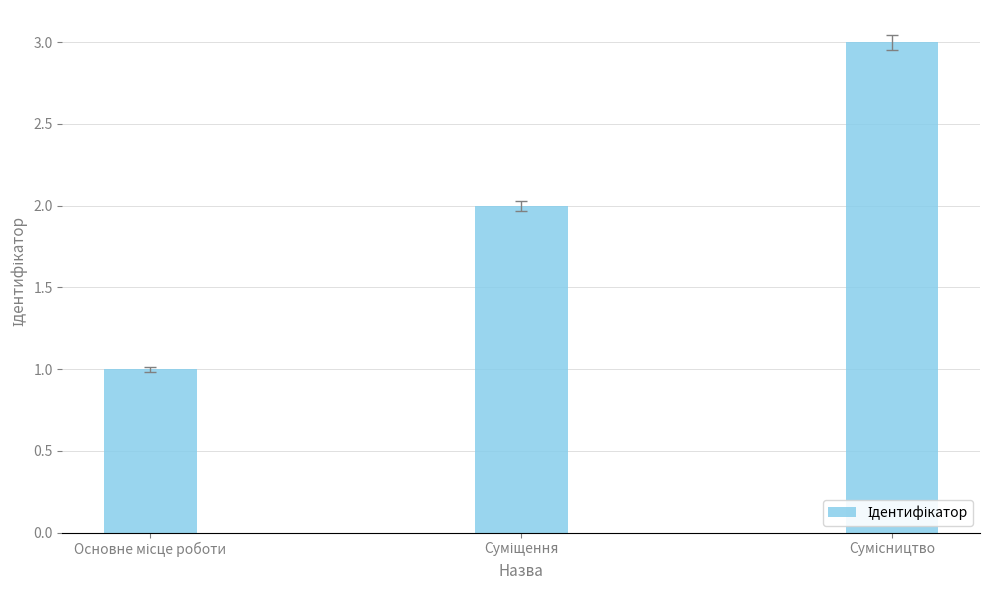

What is the maximum value shown in the chart?

3